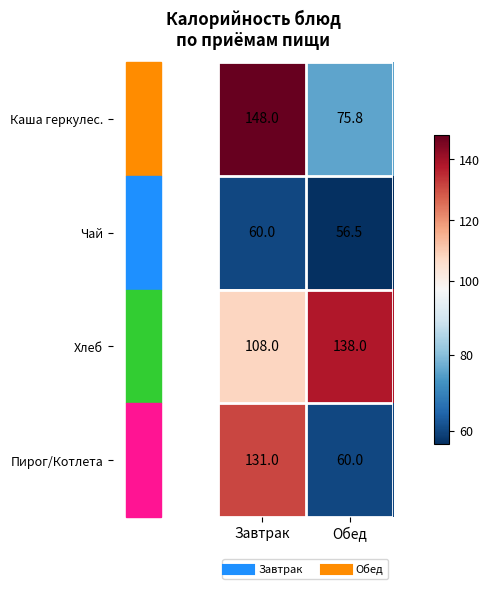

True or false: Чай has a value of 56.5 at Обед.

True